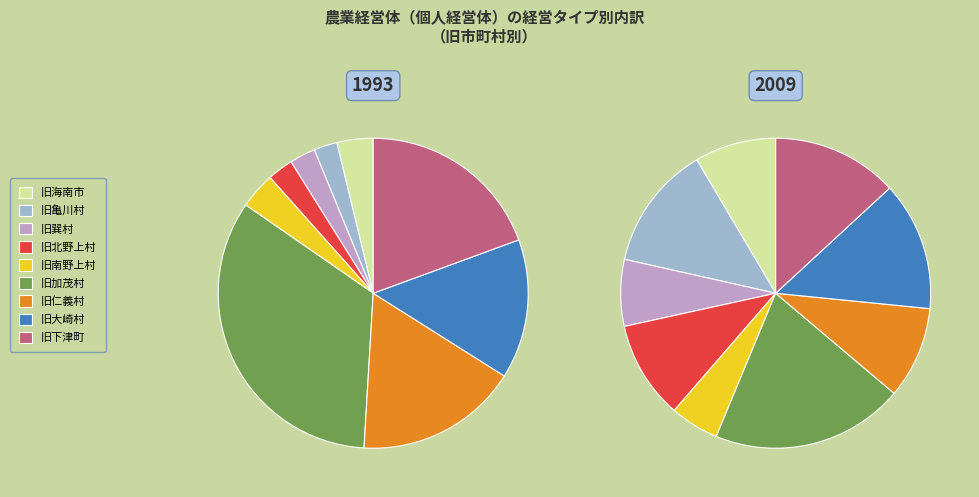

To the nearest percent, what is the difference between the 旧巽村 and 旧加茂村 slice percentages?

13%